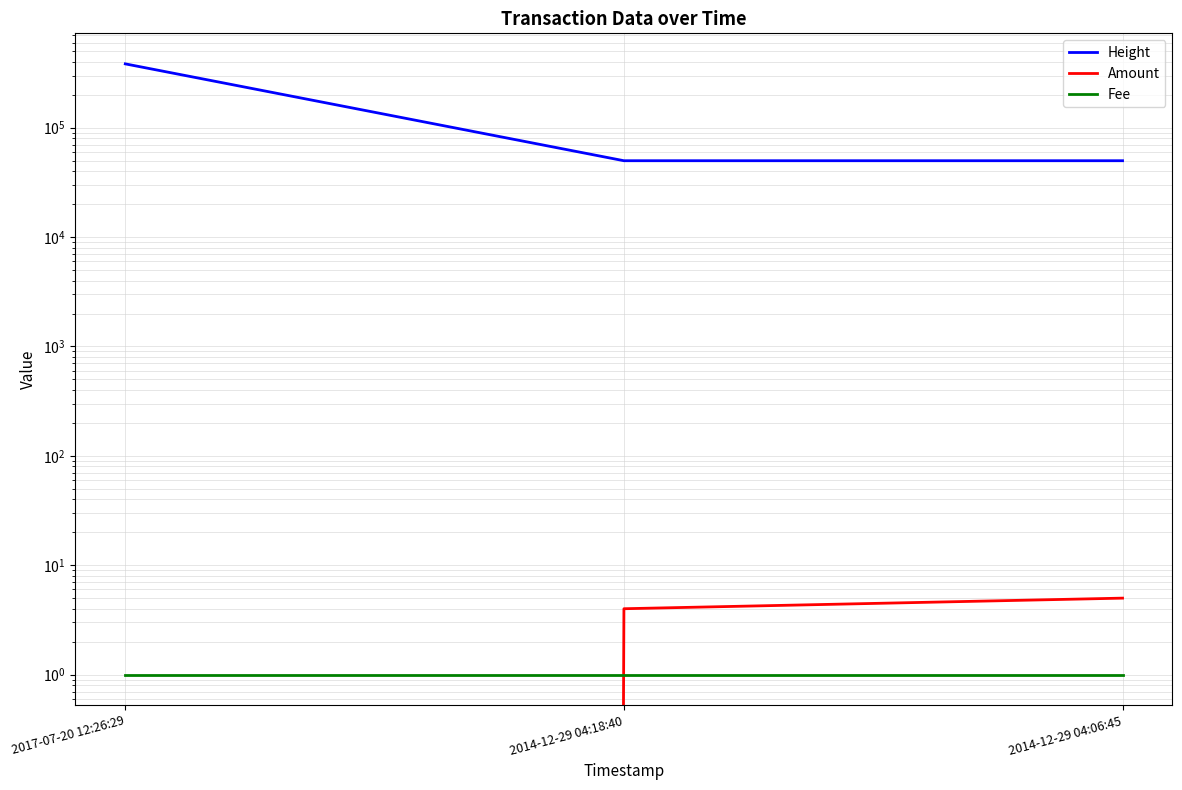

How many distinct data groups are displayed?

3